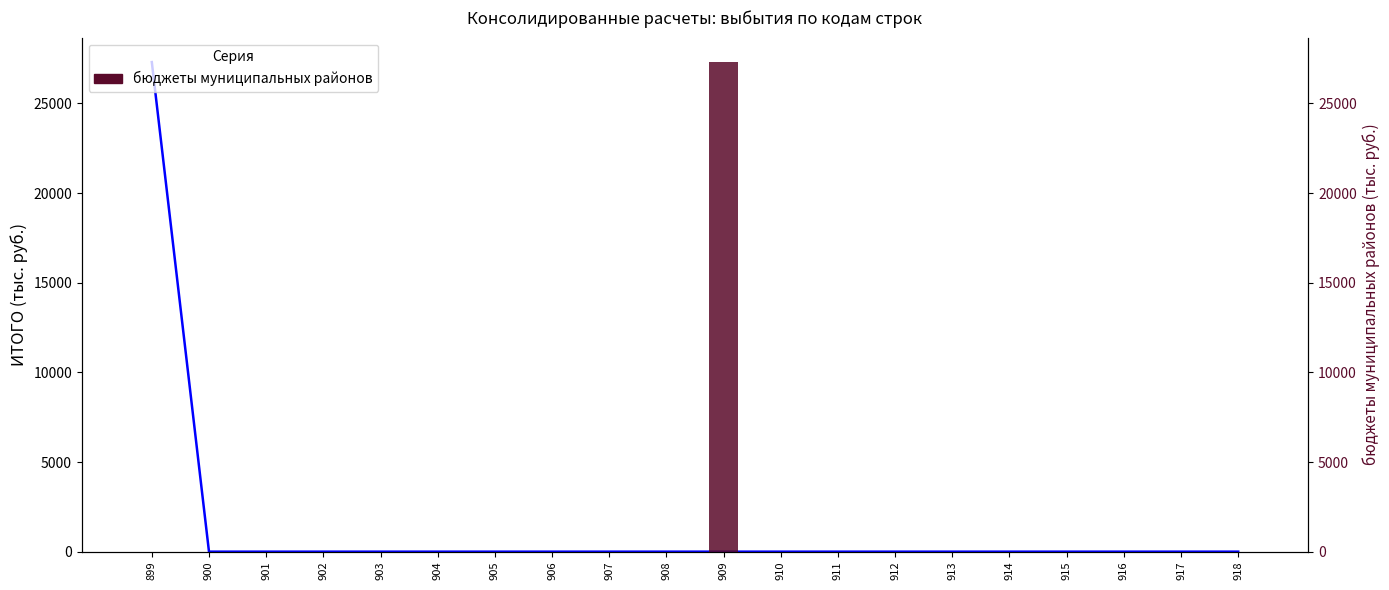

Reading left to right, extract all data points from this chart.

ИТОГО: 27305.1	0.0	0.0	0.0	0.0	0.0	0.0	0.0	0.0	0.0	0.0	0.0	0.0	0.0	0.0	0.0	0.0	0.0	0.0	0.0
бюджеты муниципальных районов: 0.0	0.0	0.0	0.0	0.0	0.0	0.0	0.0	0.0	0.0	27305.1	0.0	0.0	0.0	0.0	0.0	0.0	0.0	0.0	0.0